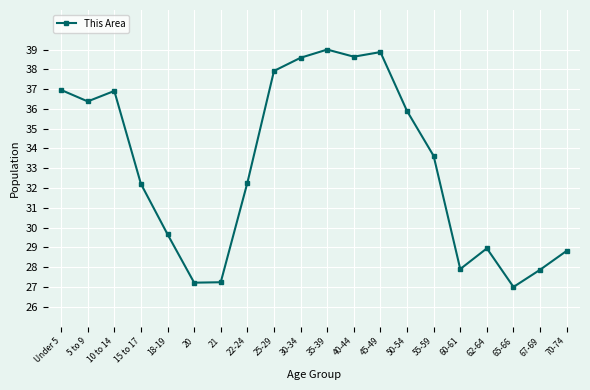

How many points are lower than both their immediate neighbors (excluding endpoints)?

5